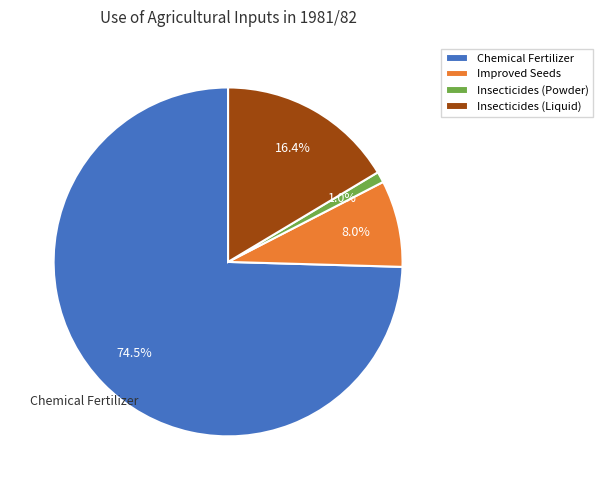

What percentage do Insecticides (Powder) and Improved Seeds together represent?

9.0%